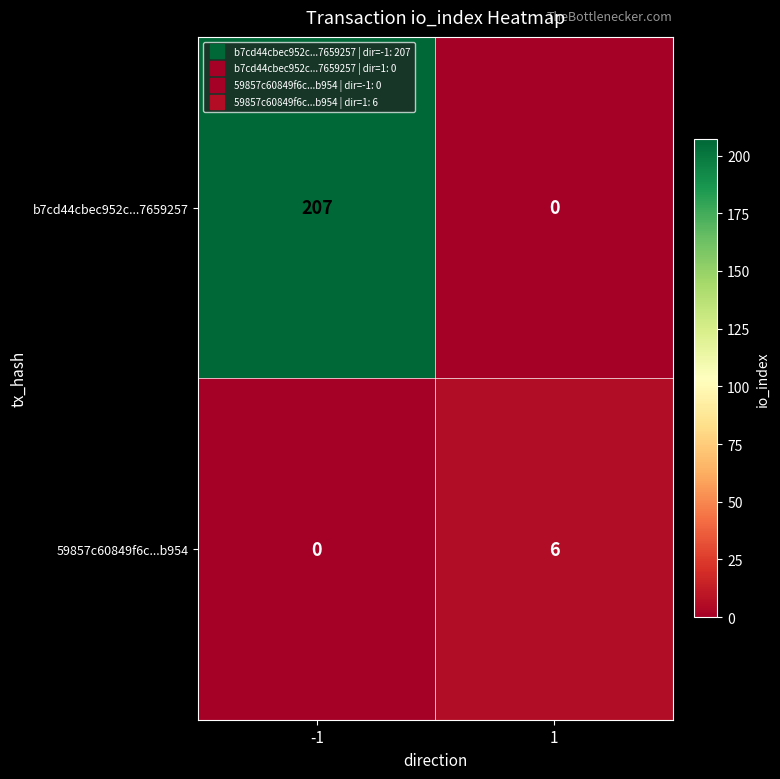

Between -1 and 1, which series saw the biggest shift?

b7cd44cbec952c...7659257